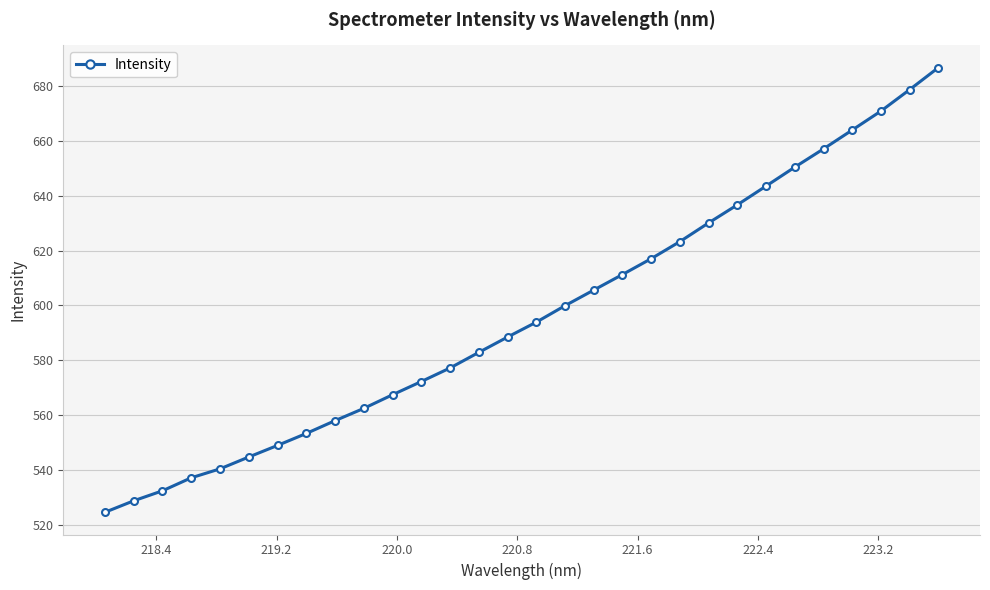

True or false: the data has more than 1 interior local peaks.

False